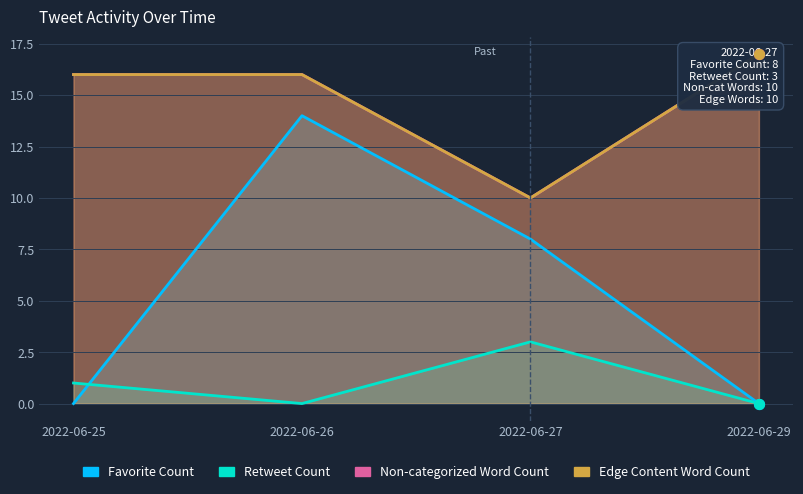

Which series has the widest spread of Y values?

Favorite Count